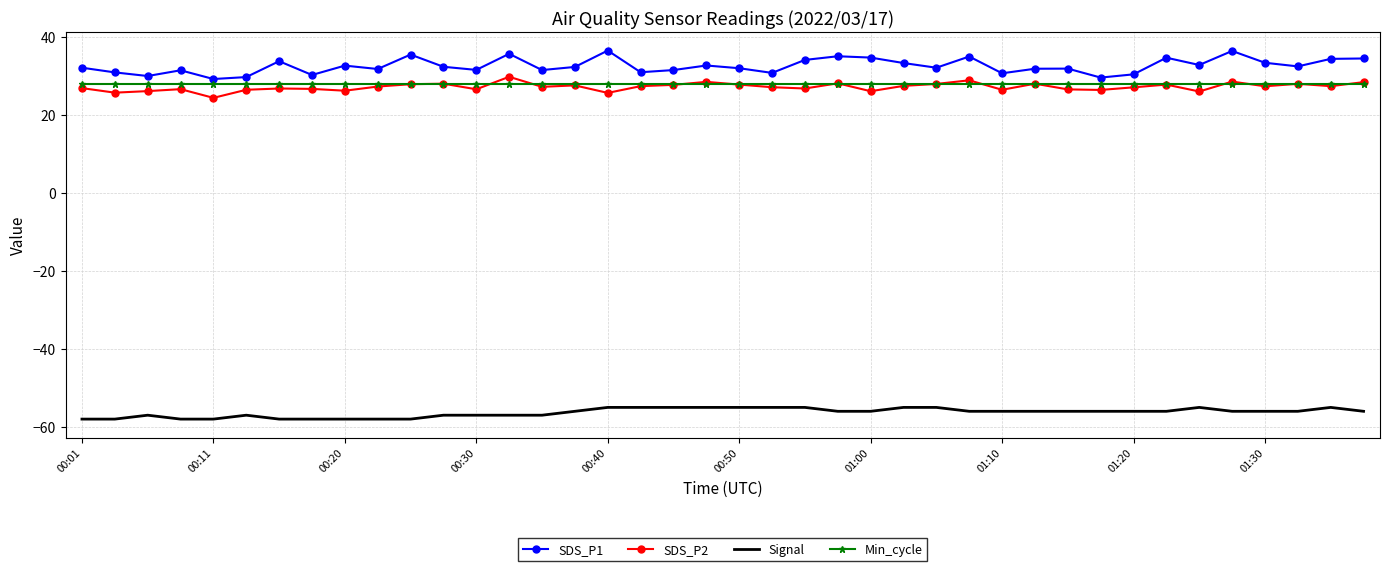

What is the smallest value displayed?

-58.0